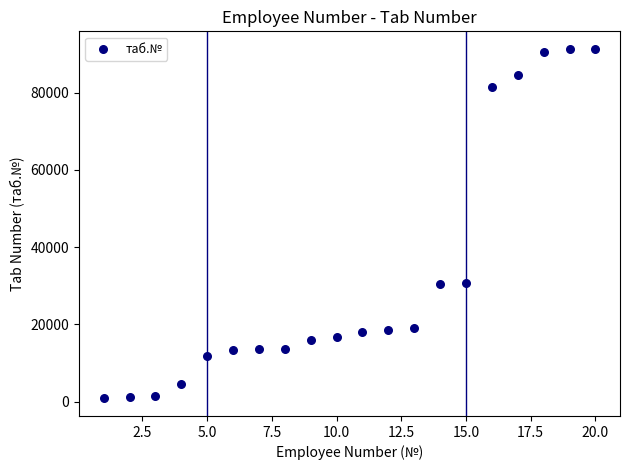

What is the range of Y values (max minus min)?

90571